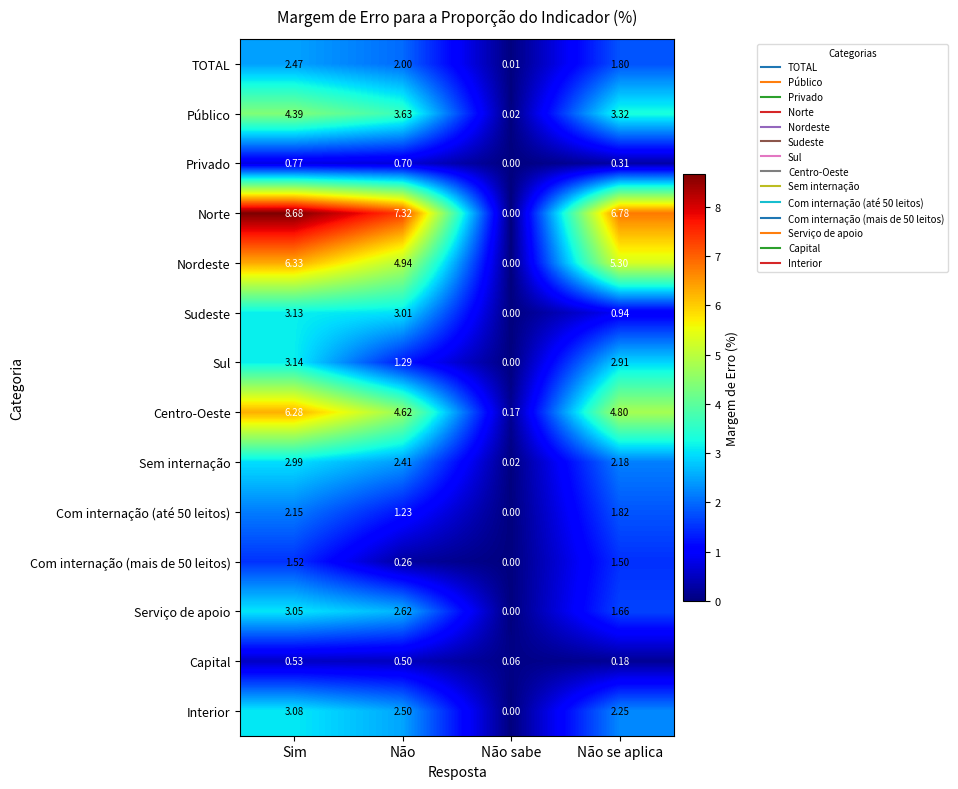

Between Não sabe and Não se aplica, which series saw the biggest shift?

Norte